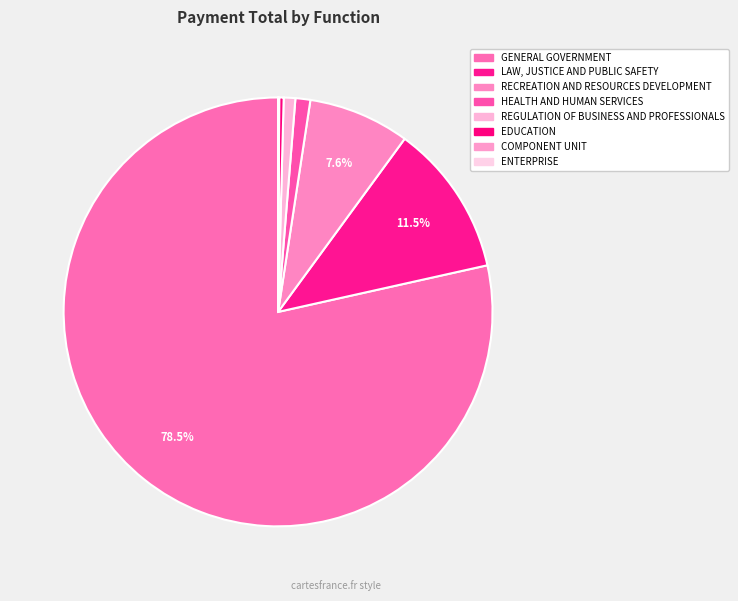

Rank the categories by value from lowest to highest.

ENTERPRISE, COMPONENT UNIT, EDUCATION, REGULATION OF BUSINESS AND PROFESSIONALS, HEALTH AND HUMAN SERVICES, RECREATION AND RESOURCES DEVELOPMENT, LAW, JUSTICE AND PUBLIC SAFETY, GENERAL GOVERNMENT